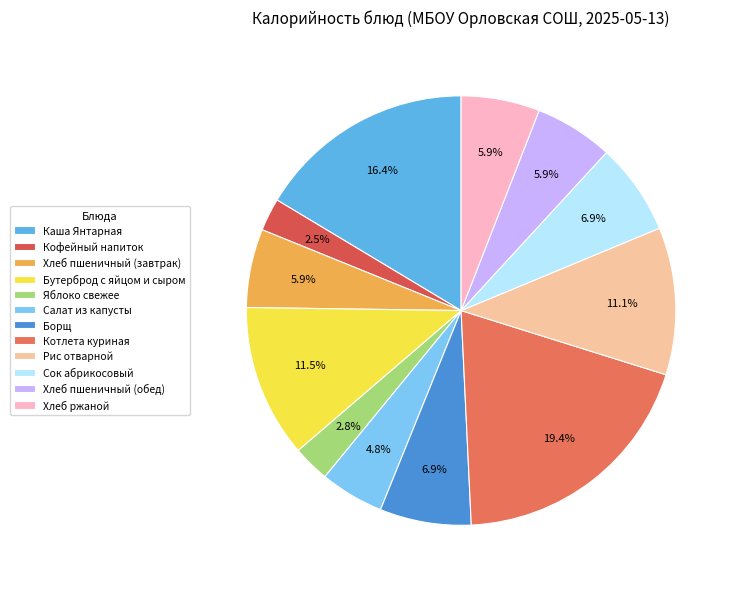

To the nearest percent, what portion does Каша Янтарная represent?

16%